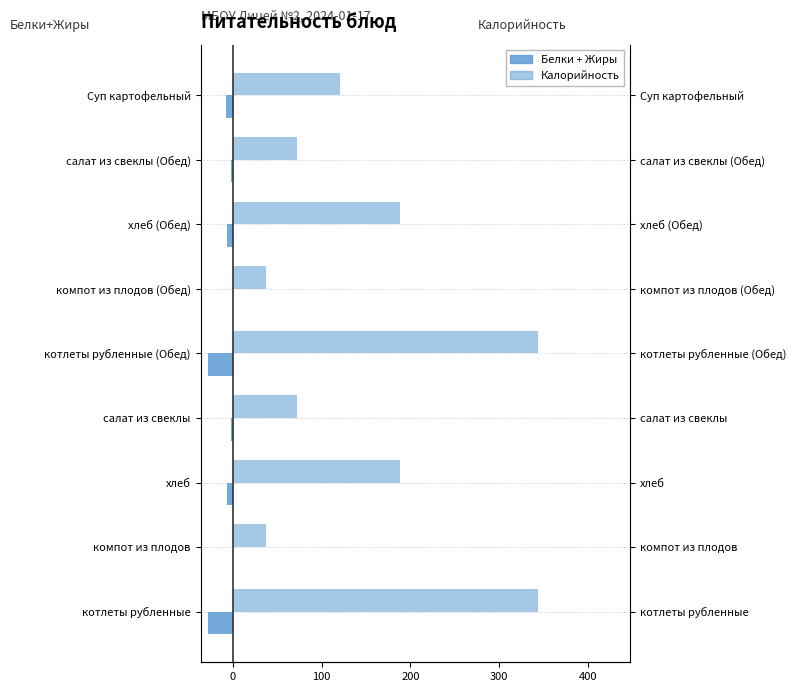

List the series in order of their peak value, lowest first.

Белки + Жиры, Калорийность